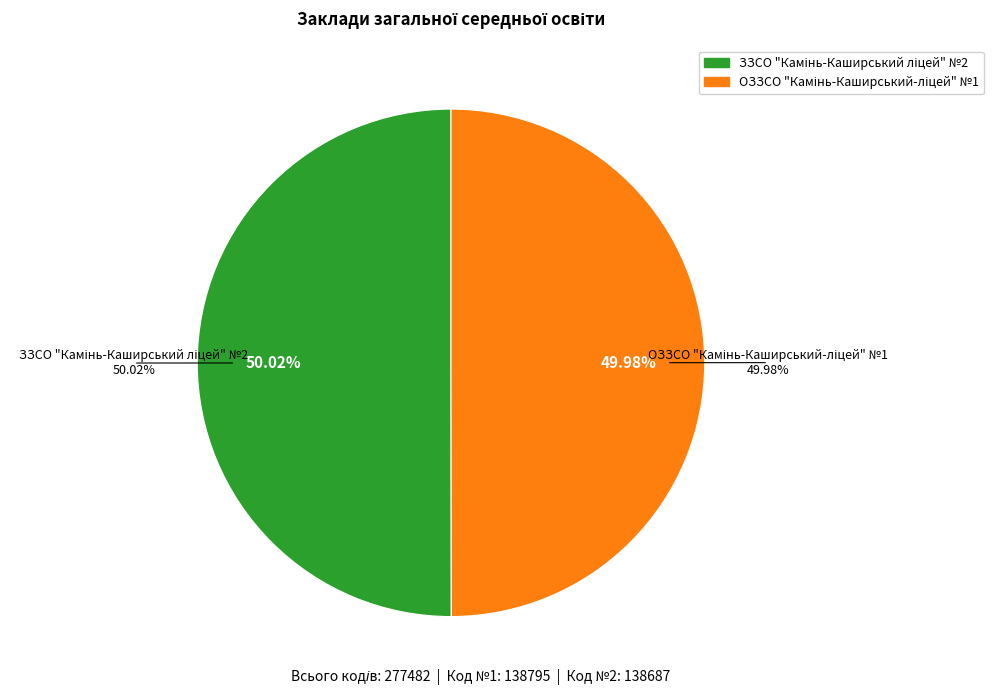

To the nearest percent, what is the combined percentage of ОЗЗСО "Камінь-Каширський-ліцей" №1 and ЗЗСО "Камінь-Каширський ліцей" №2?

100%